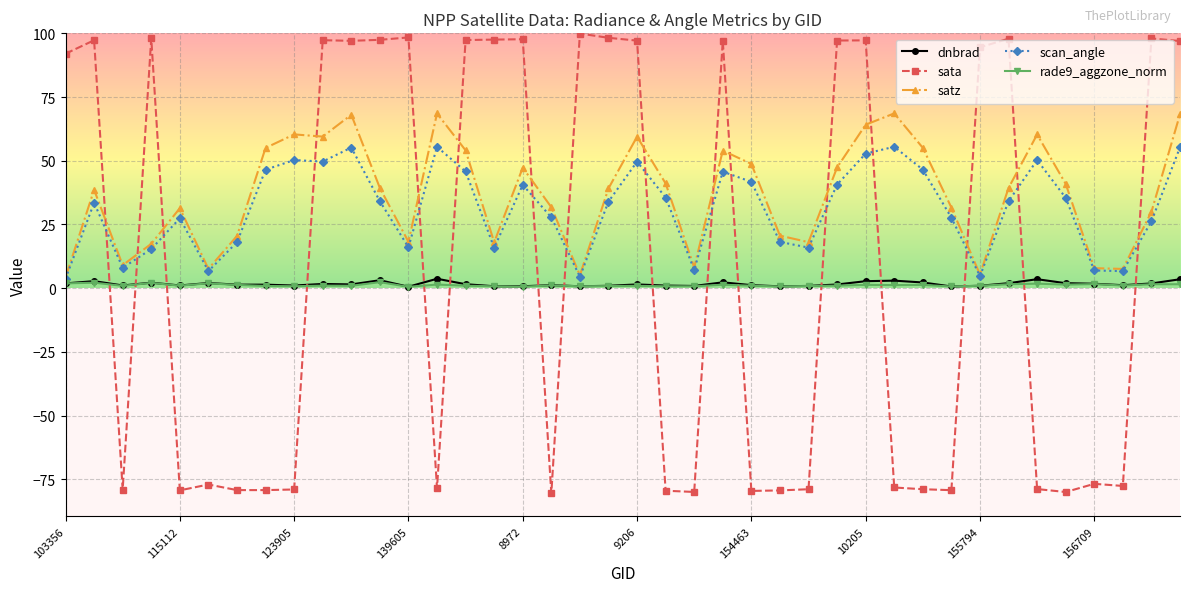

What is the value of the sata point at the 2nd from the left?

97.3